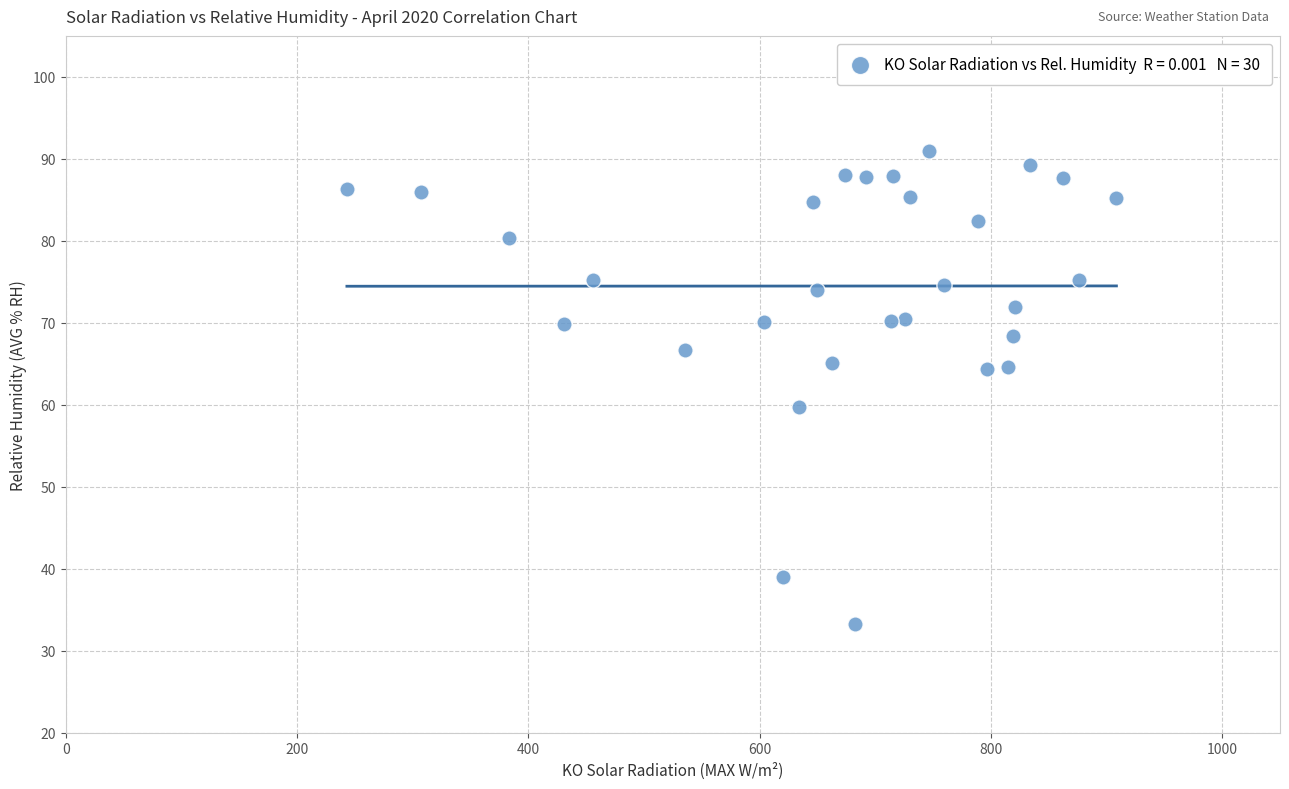

What is the range of Y values (max minus min)?

57.7